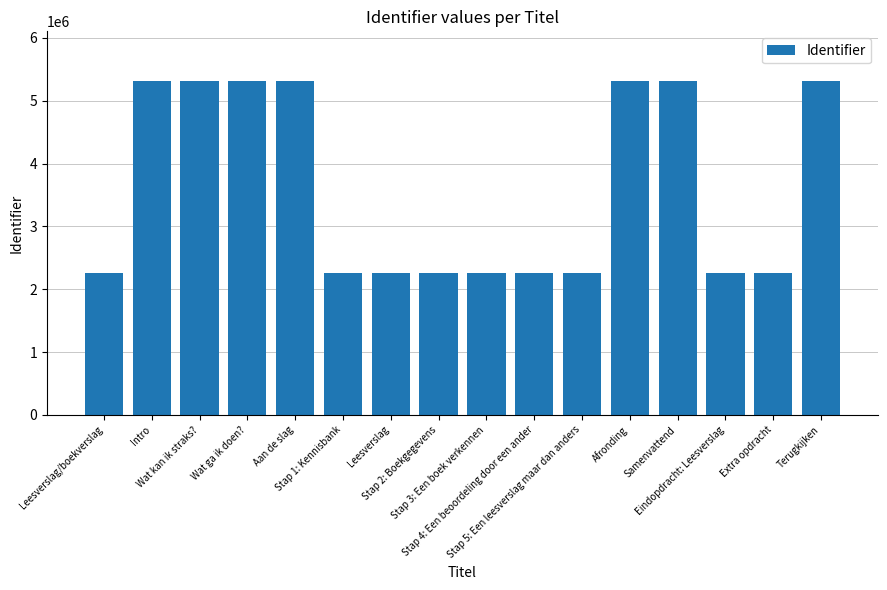

What is the minimum value shown in the chart?

2256617